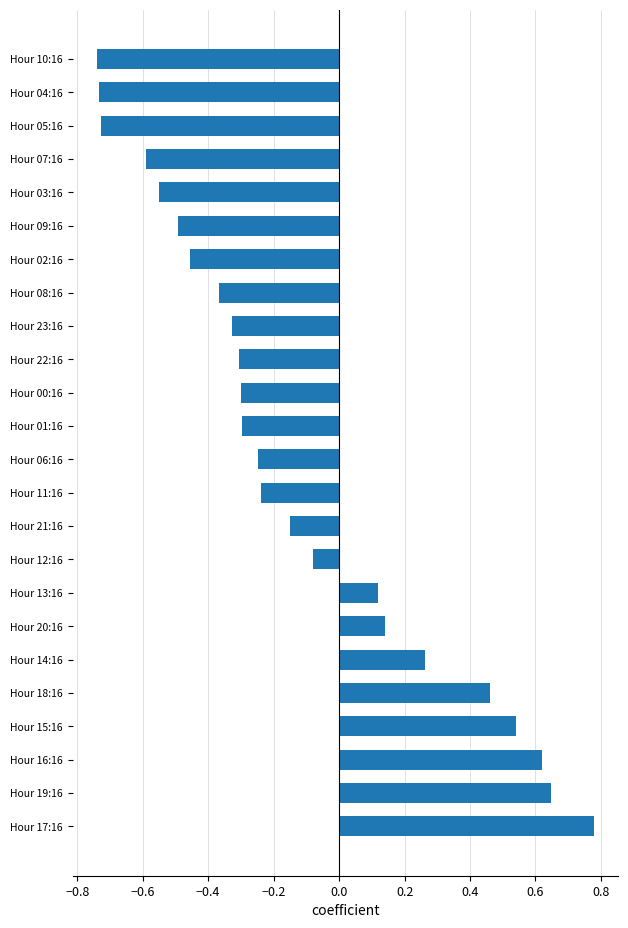

Which has a higher value, Hour 16:16 or Hour 04:16?

Hour 16:16